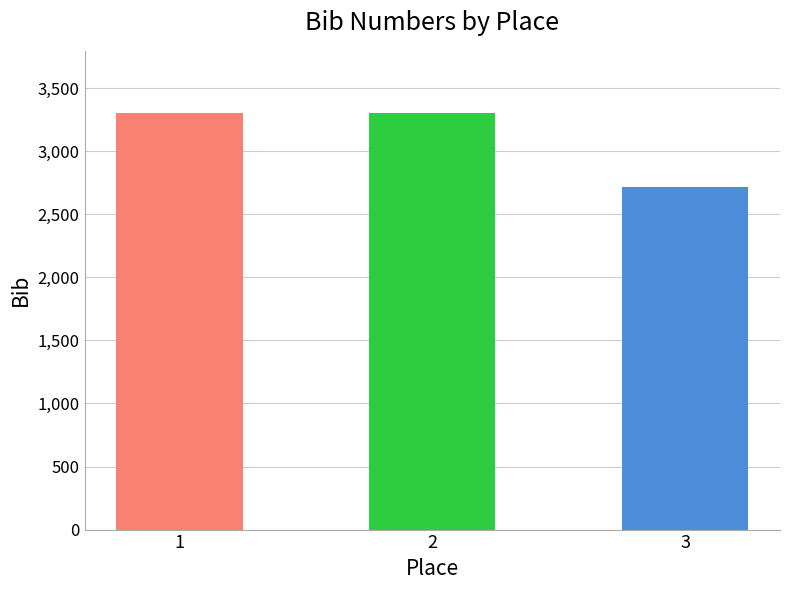

What is the smallest value displayed?

2716